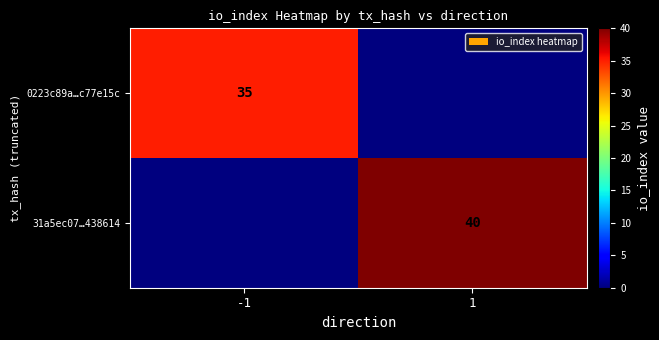

The value of 31a5ec07…438614 at 1 is 40. True or false?

True